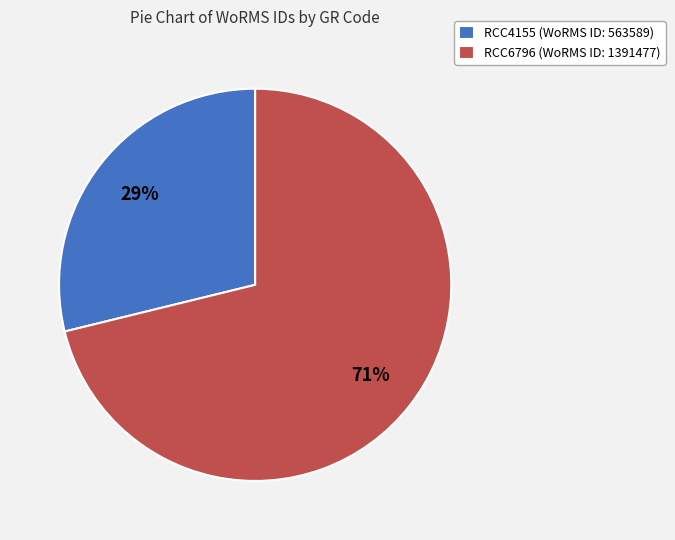

Combined, do RCC4155 (WoRMS ID: 563589) and RCC6796 (WoRMS ID: 1391477) account for over 50%?

Yes